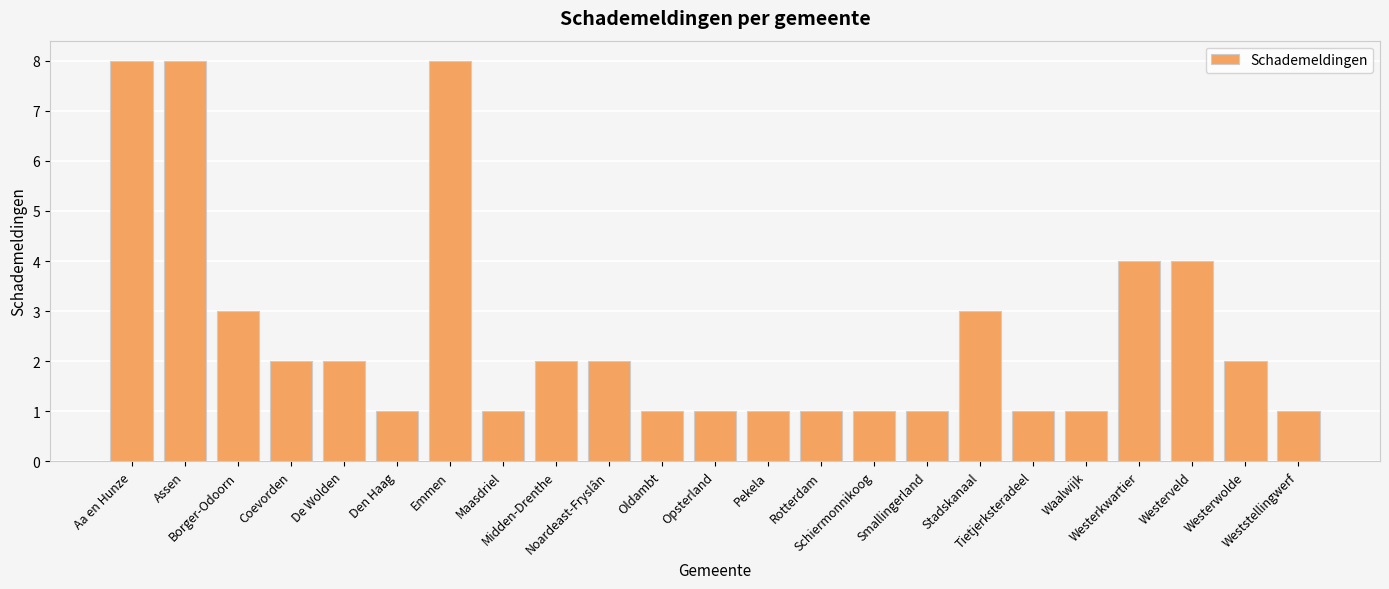

How many bars are there in total?

23